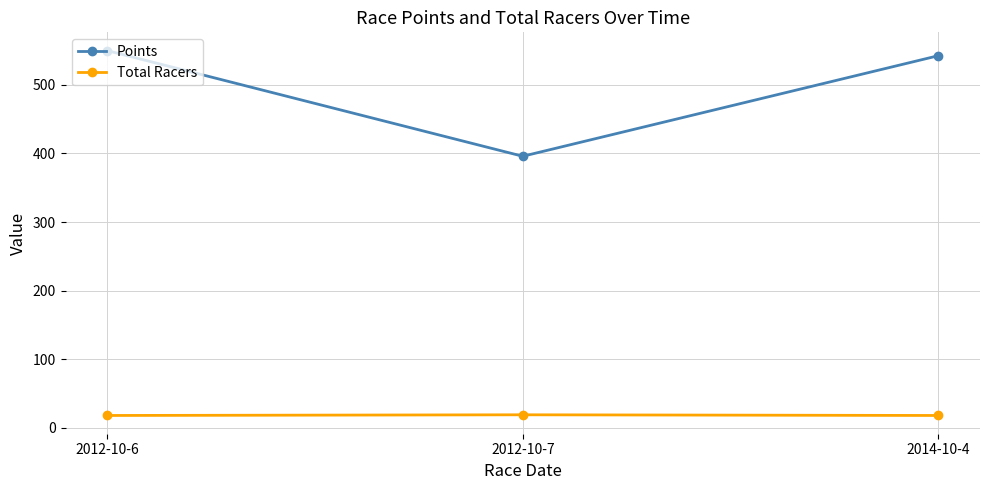

Where is Points nearest to the value 473?

2014-10-4